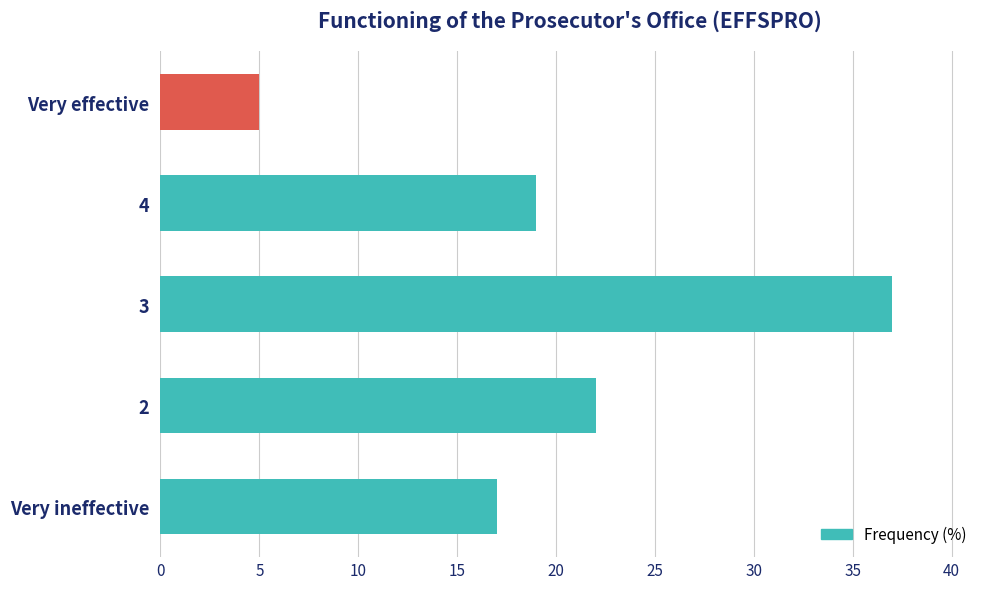

Between 4 and Very effective, which is larger?

4